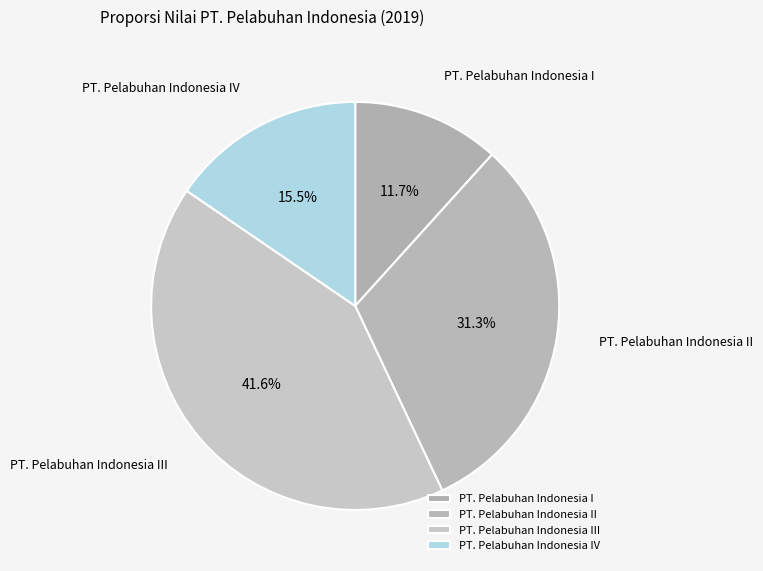

Is it true that PT. Pelabuhan Indonesia I is 25% of the pie?

False